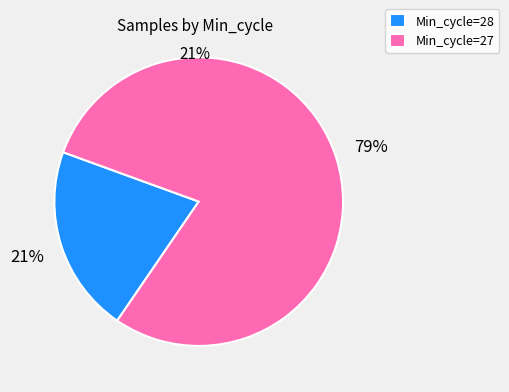

The Min_cycle=27 slice represents 79% of the pie. True or false?

True